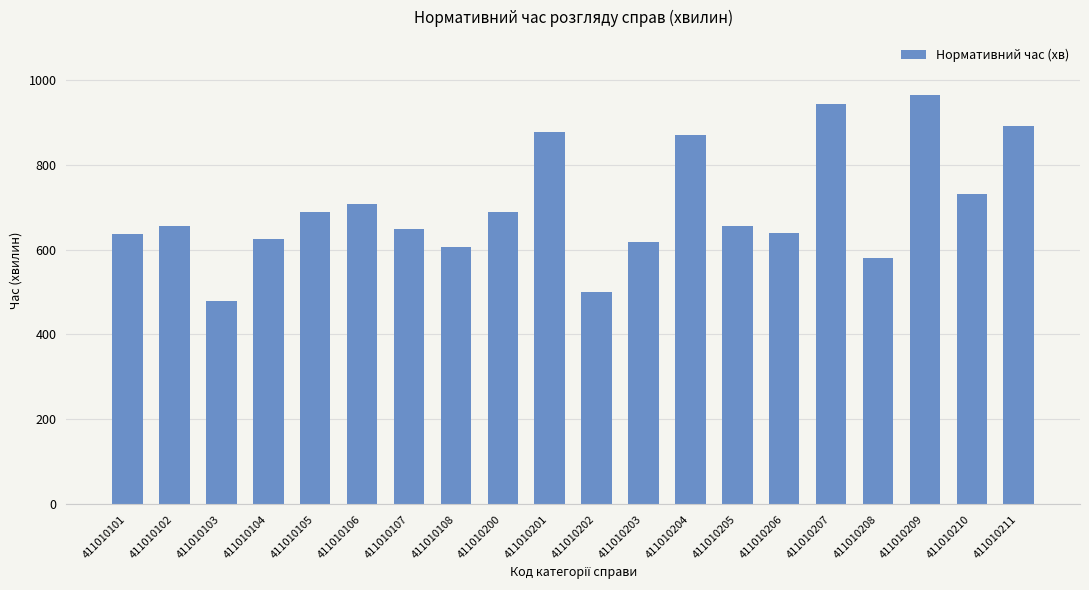

What value does the data have at 411010205, to the nearest 5?

655